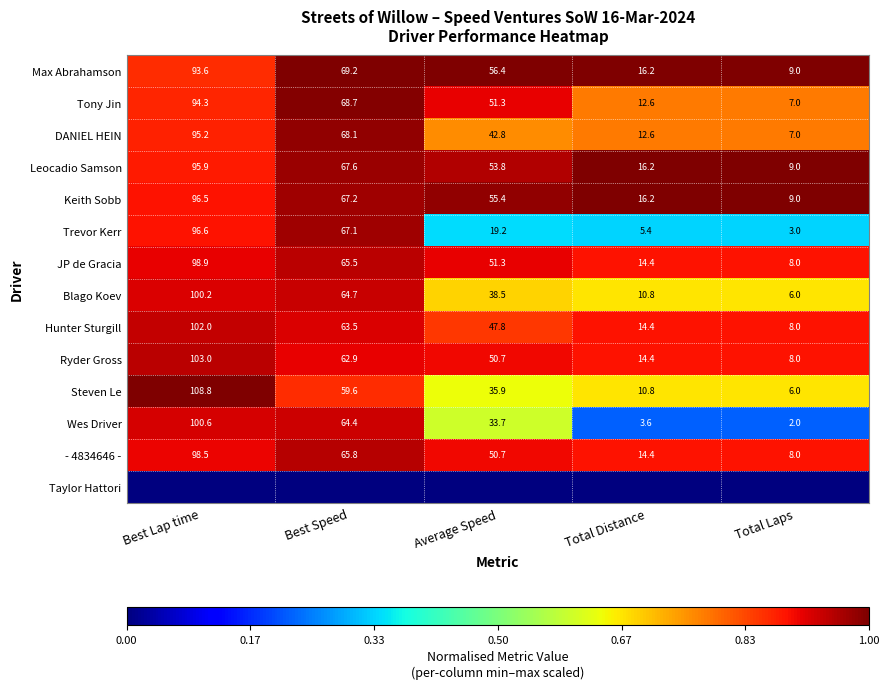

Count the number of categories in the chart.

5